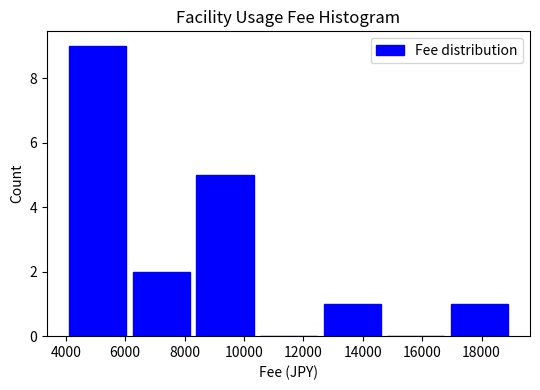

Reading left to right, transcribe this chart: for each bar, give the range it covers on the x-axis and its height. Neither the bar edges nor the heights are printed on the chart, so give them approximately, as read against the axes.

4000 to 6200: 9
6200 to 8200: 2
8200 to 10400: 5
10400 to 12600: 0
12600 to 14800: 1
14800 to 16800: 0
16800 to 19000: 1